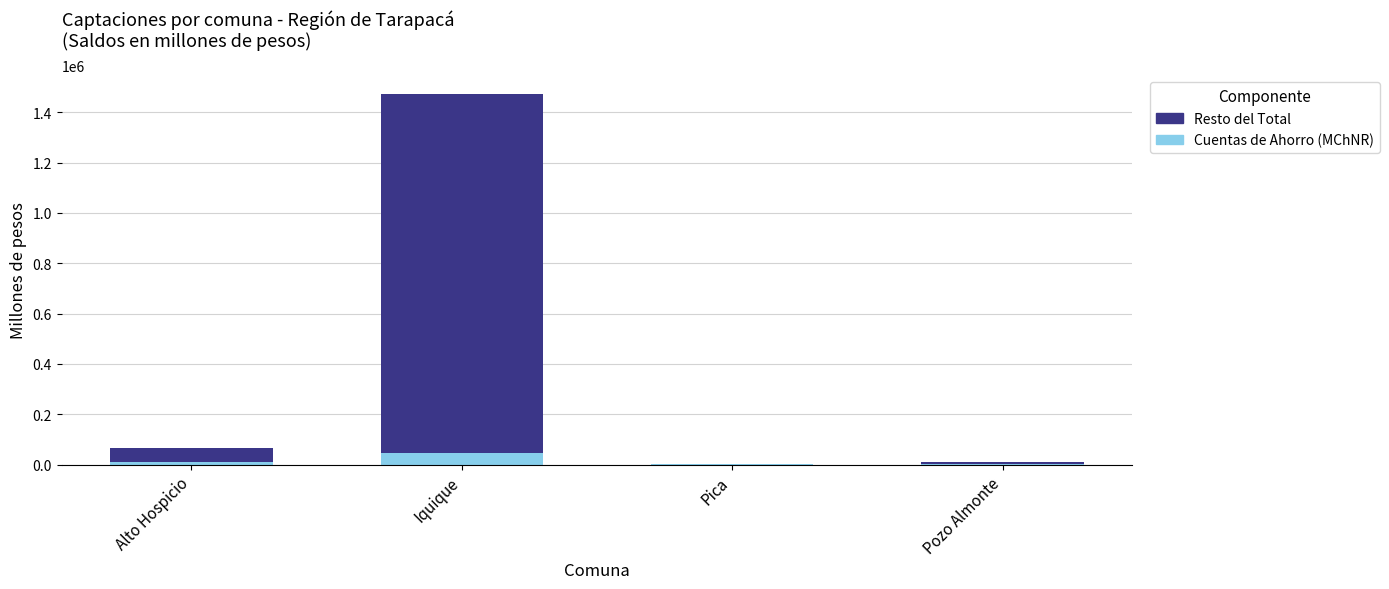

What is the sum of the Cuentas de Ahorro (MChNR) values at Alto Hospicio and Pozo Almonte?

13179.4